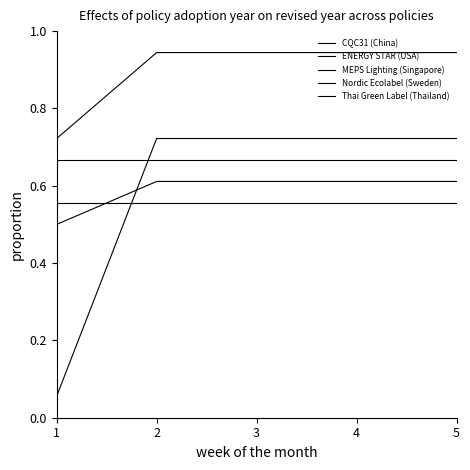

Does the chart have visible grid lines?

No